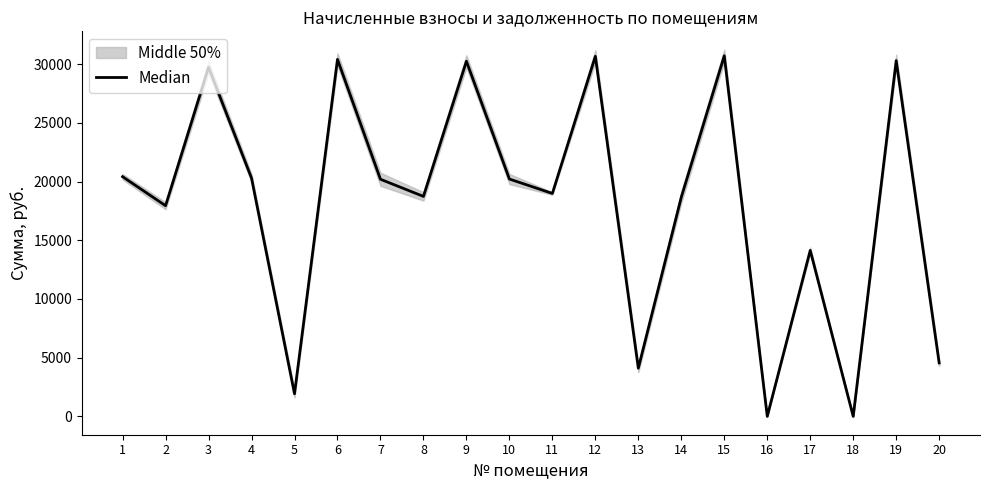

At which label is the value closest to 15354?

17